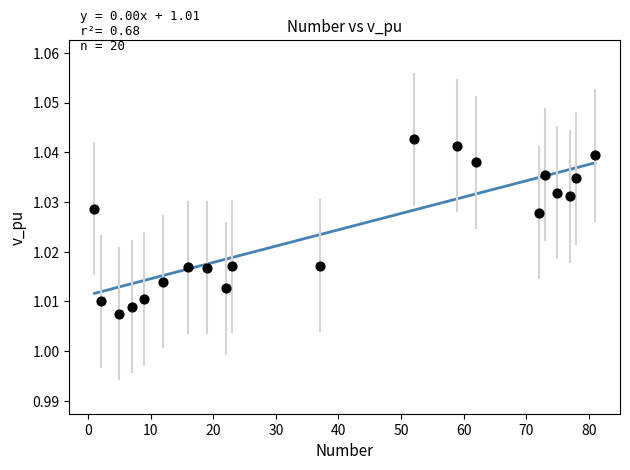

What is the range of X values (max minus min)?

80.0